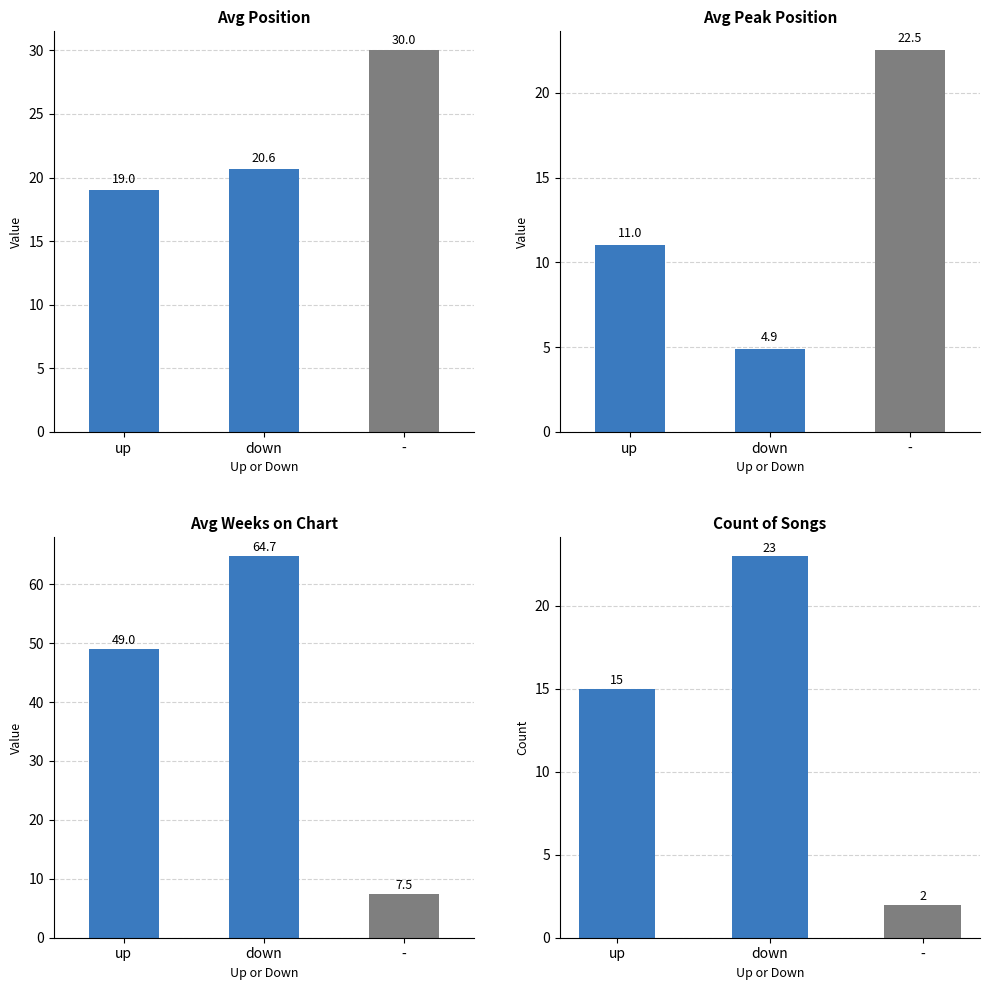

Between up and down, which is larger?

down